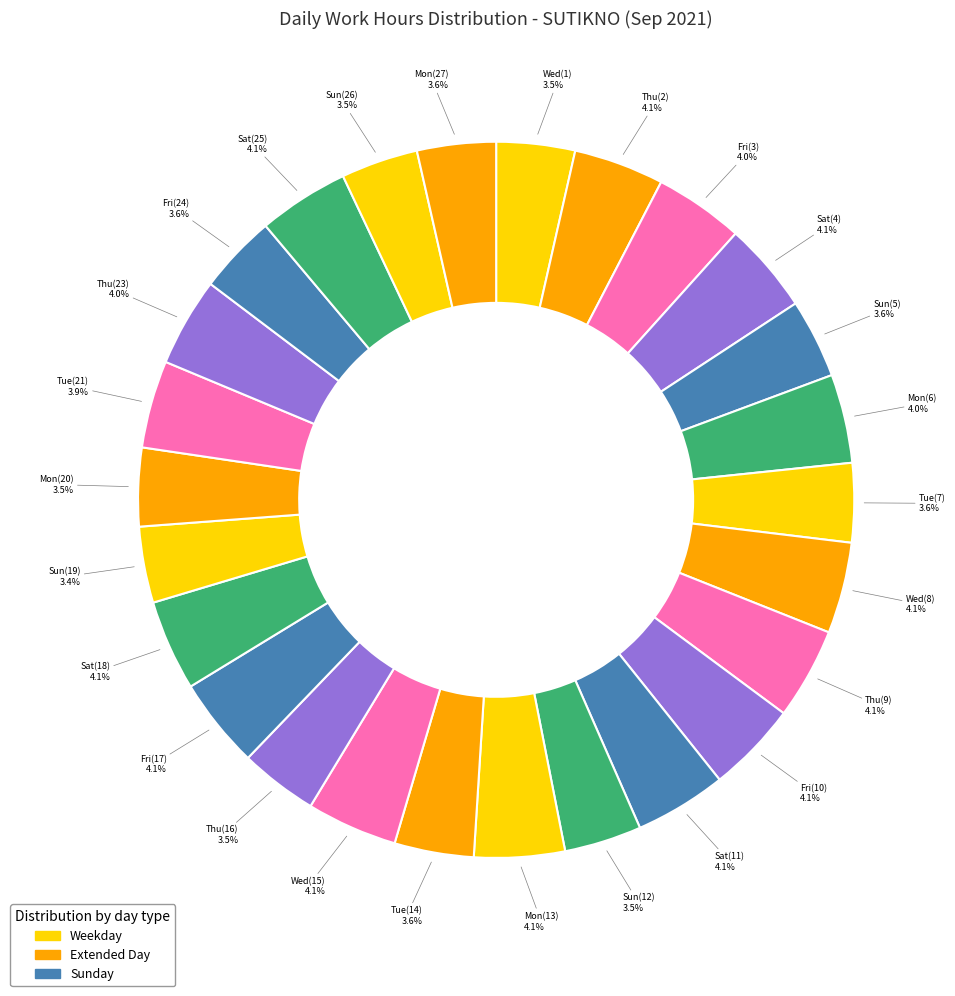

Is there any slice that represents more than half of the pie?

No